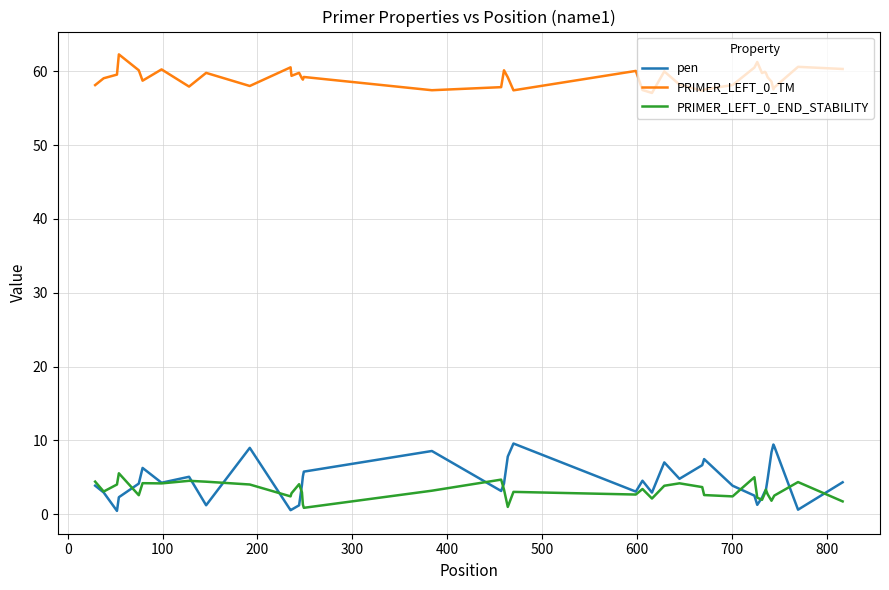

Rank the series by their maximum value, from lowest to highest.

PRIMER_LEFT_0_END_STABILITY, pen, PRIMER_LEFT_0_TM